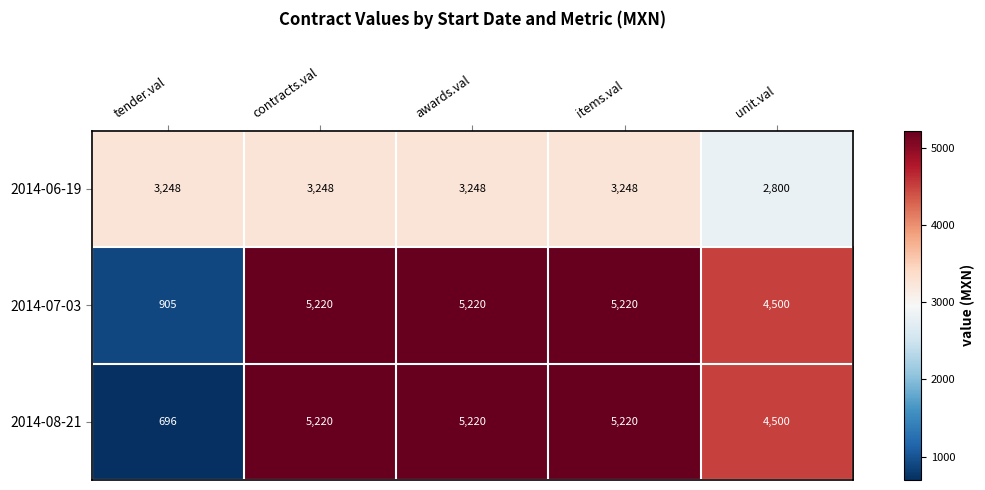

What is the sum of the 2014-08-21 values at items.val and contracts.val?

10440